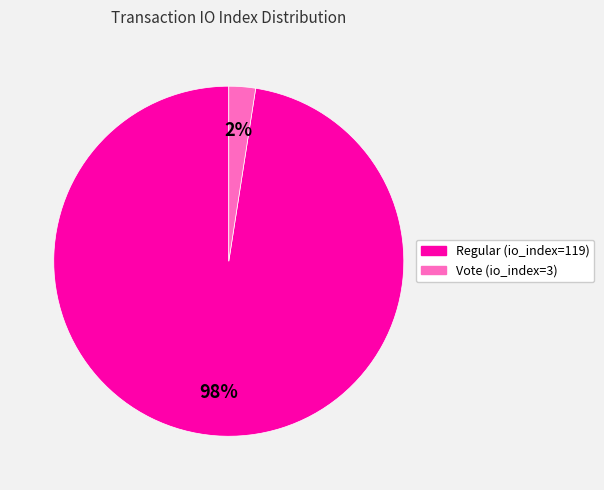

Between Regular (io_index=119) and Vote (io_index=3), which is larger?

Regular (io_index=119)